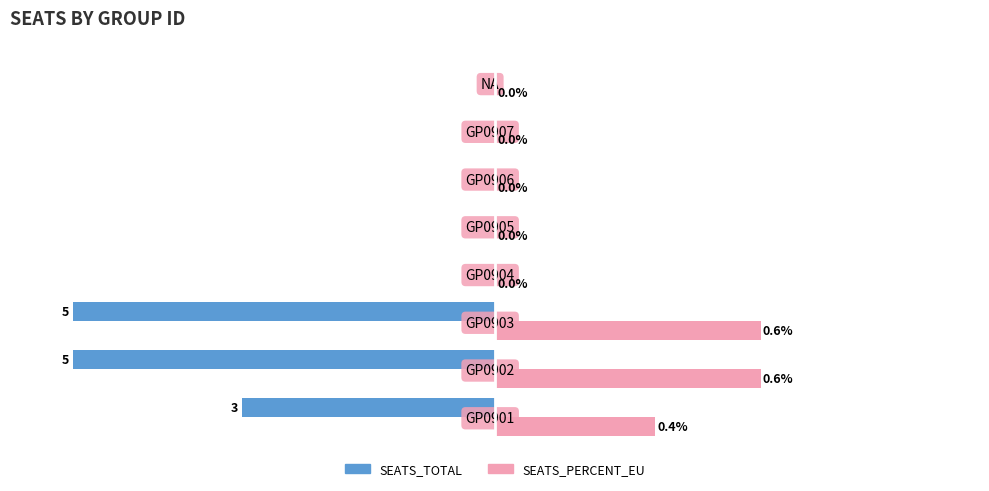

What are all the series names shown in the legend?

SEATS_TOTAL, SEATS_PERCENT_EU